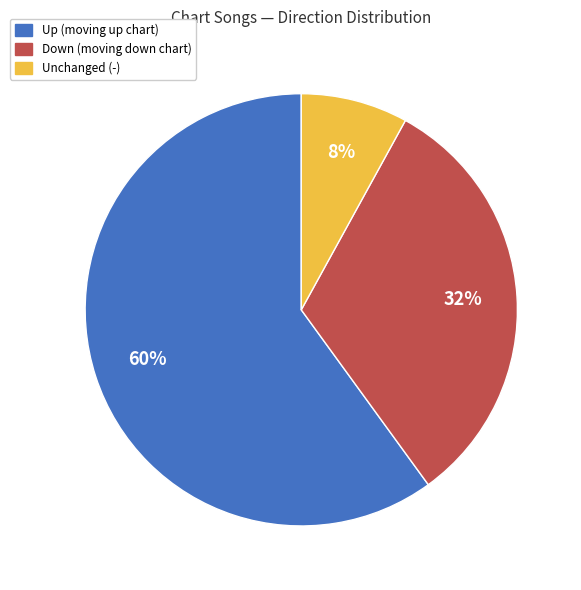

Is there a majority slice in this chart?

Yes